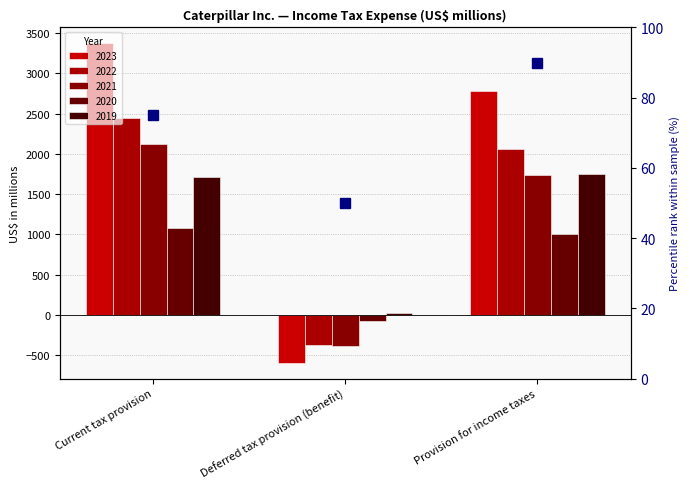

At which category does the chart reach its peak across all series?

Current tax provision